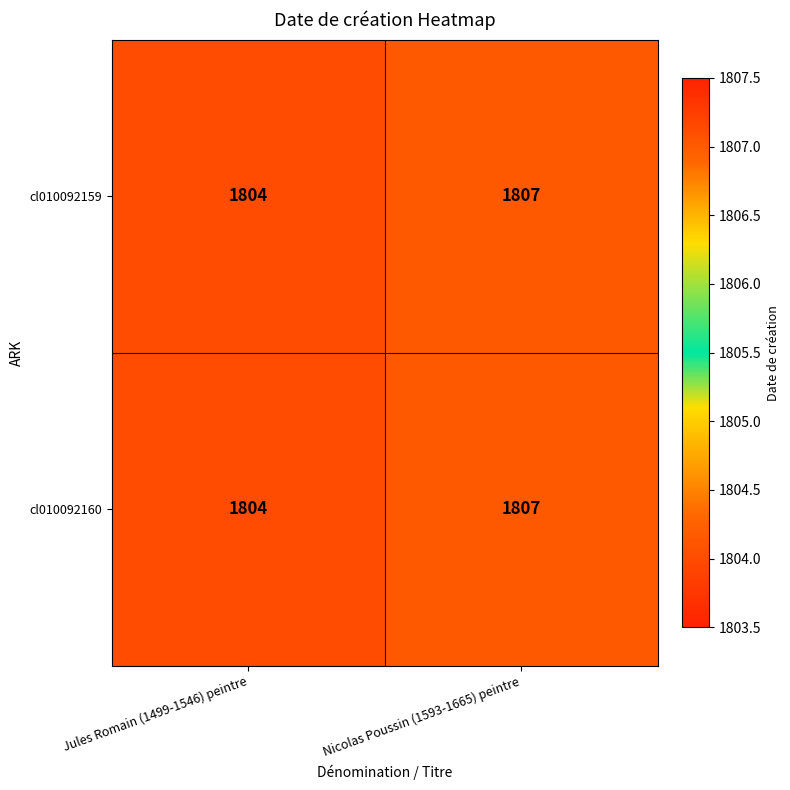

Reading left to right, extract all data points from this chart.

cl010092159: 1804	1807
cl010092160: 1804	1807